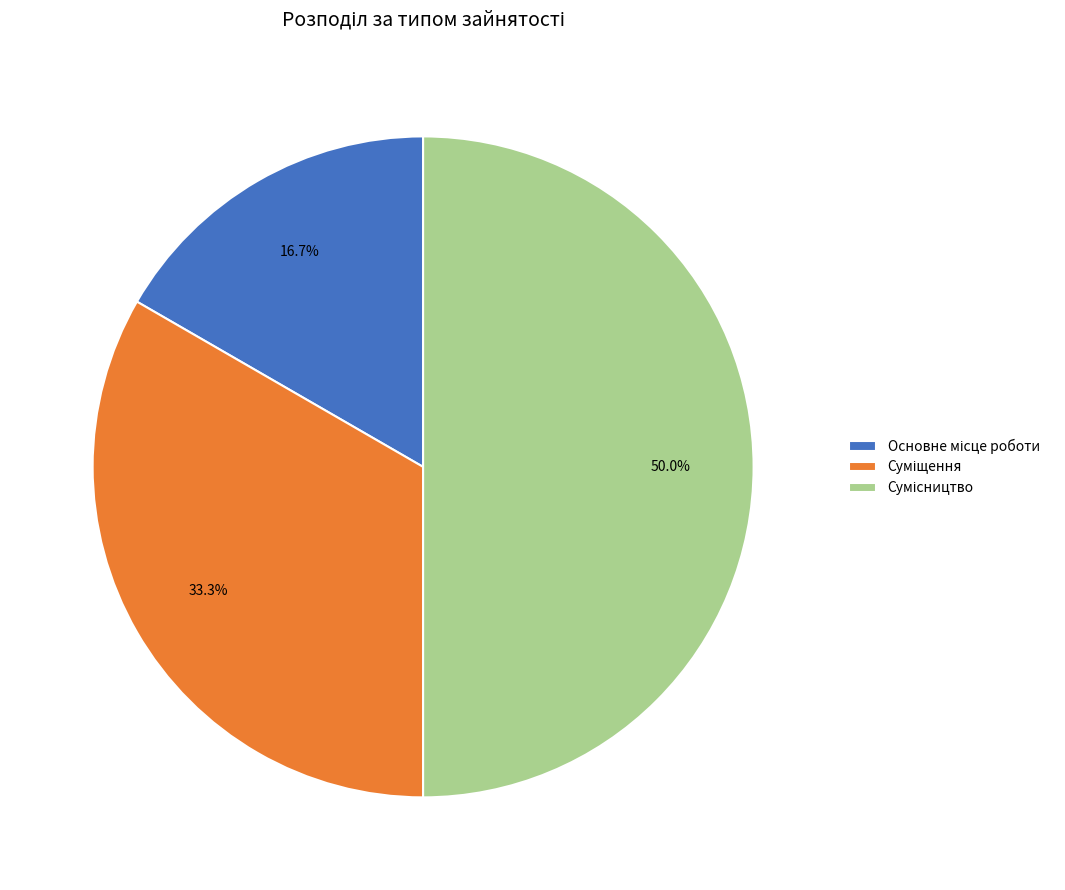

To the nearest percent, what portion does Суміщення represent?

33%